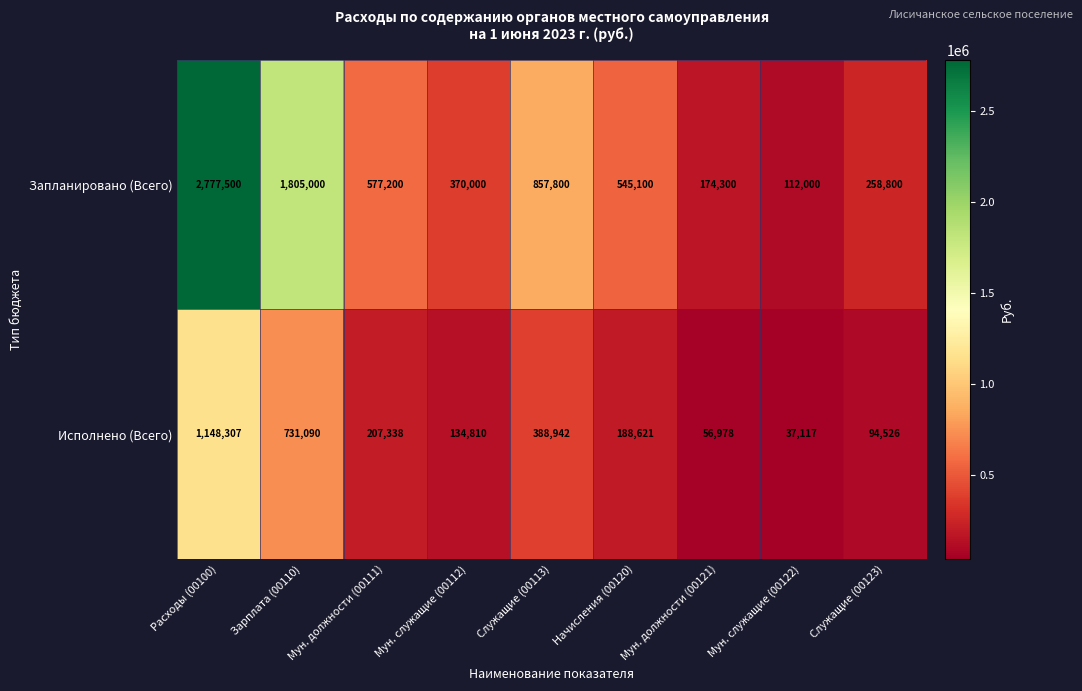

What is the total value across all series at Мун. должности (00121)?

231278